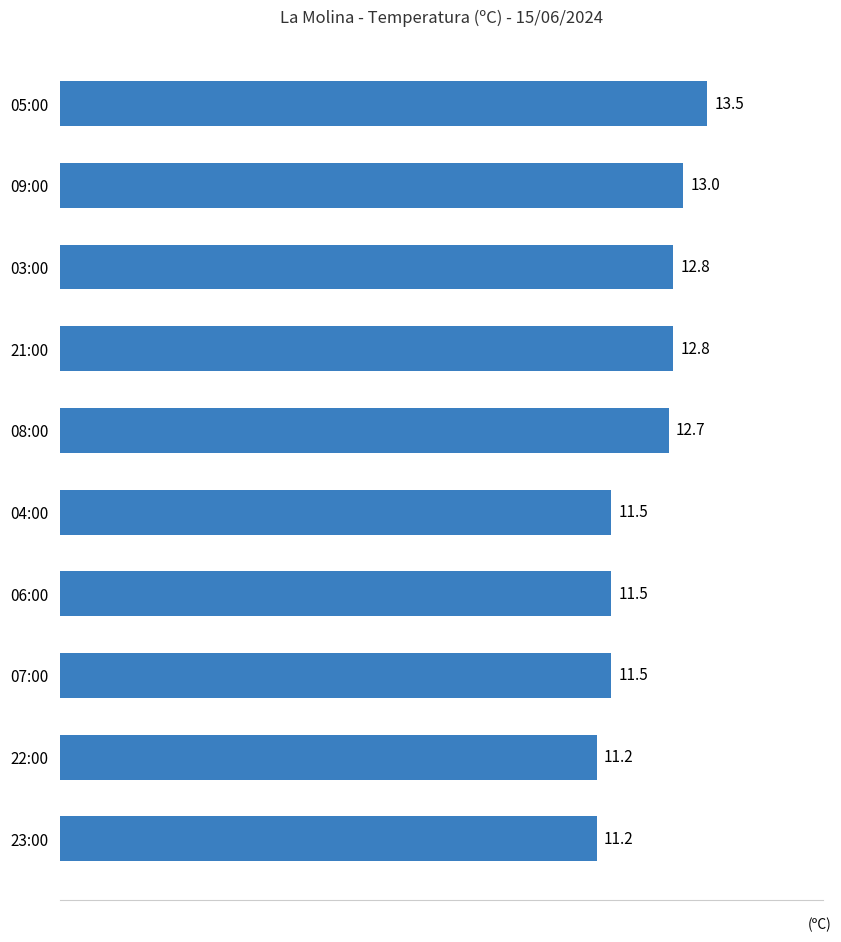

Is it true that the value at 08:00 is 5.8?

False